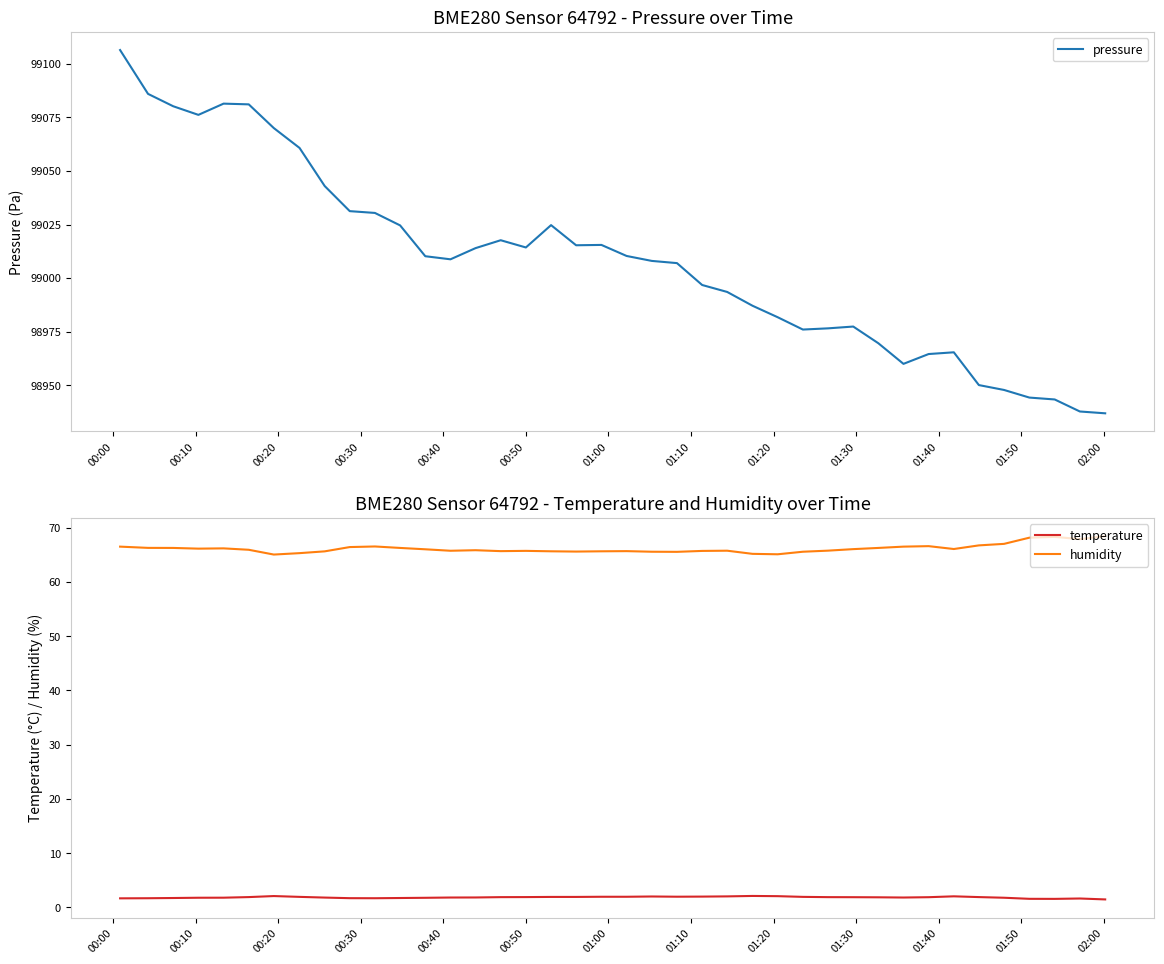

How many lines are shown in the chart?

3